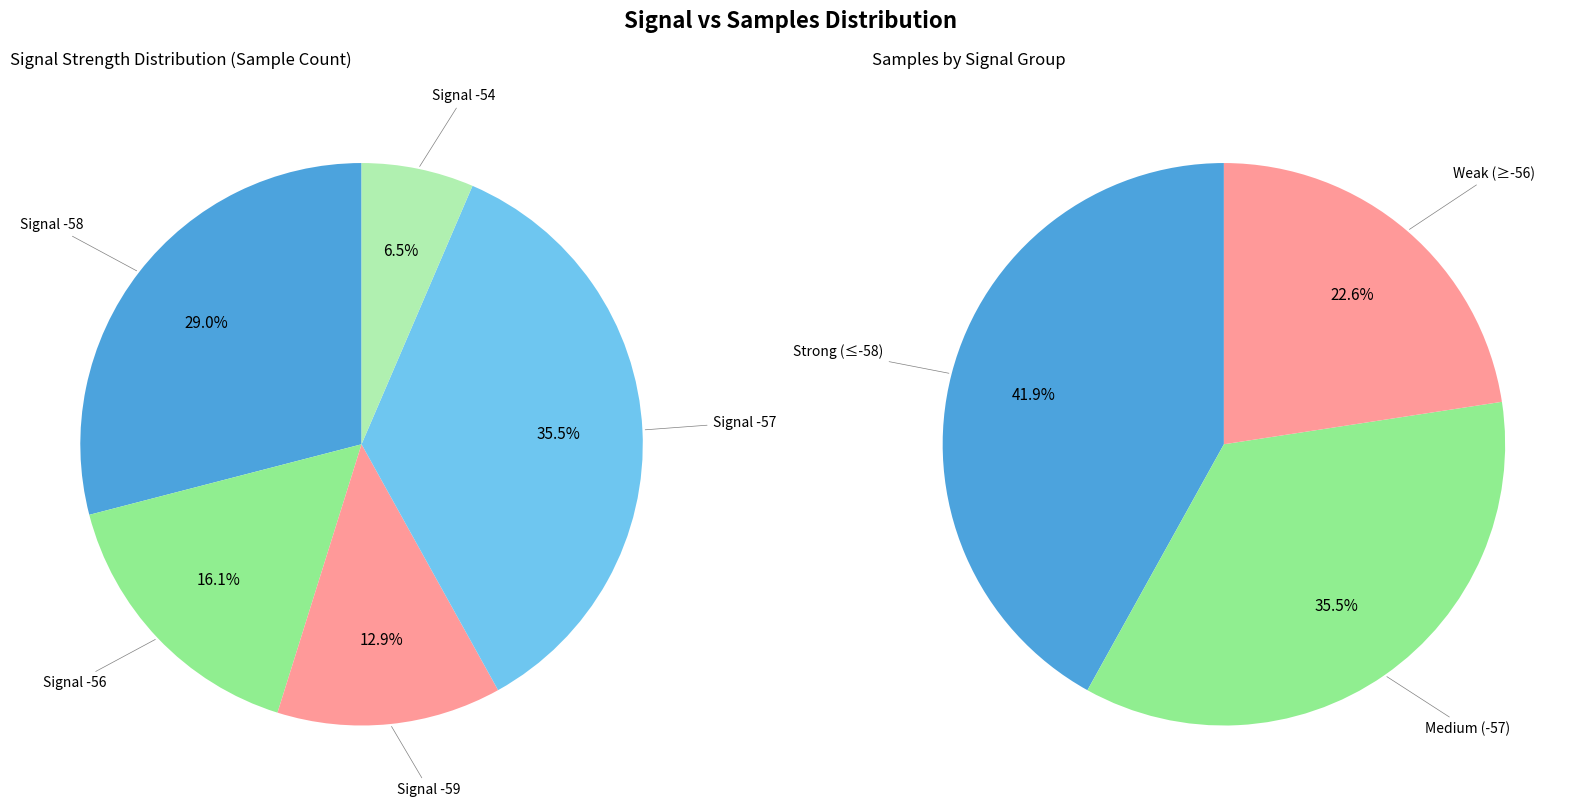

To the nearest percent, what is the average slice percentage?

20%